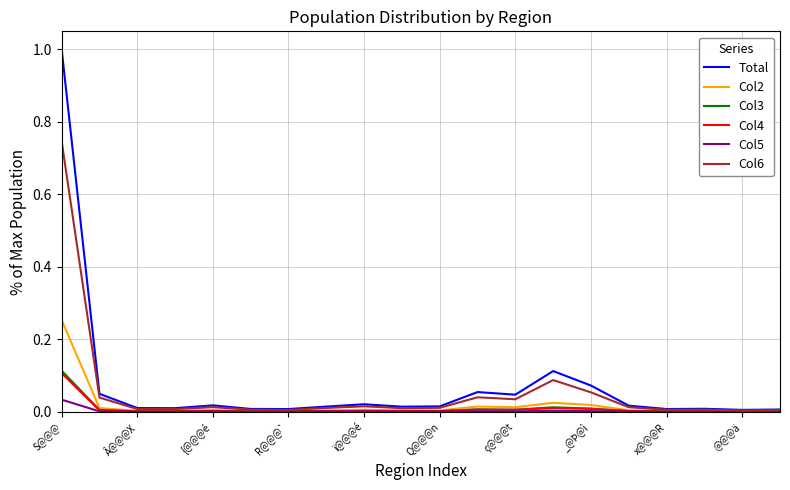

Which series has the widest spread of values?

Total